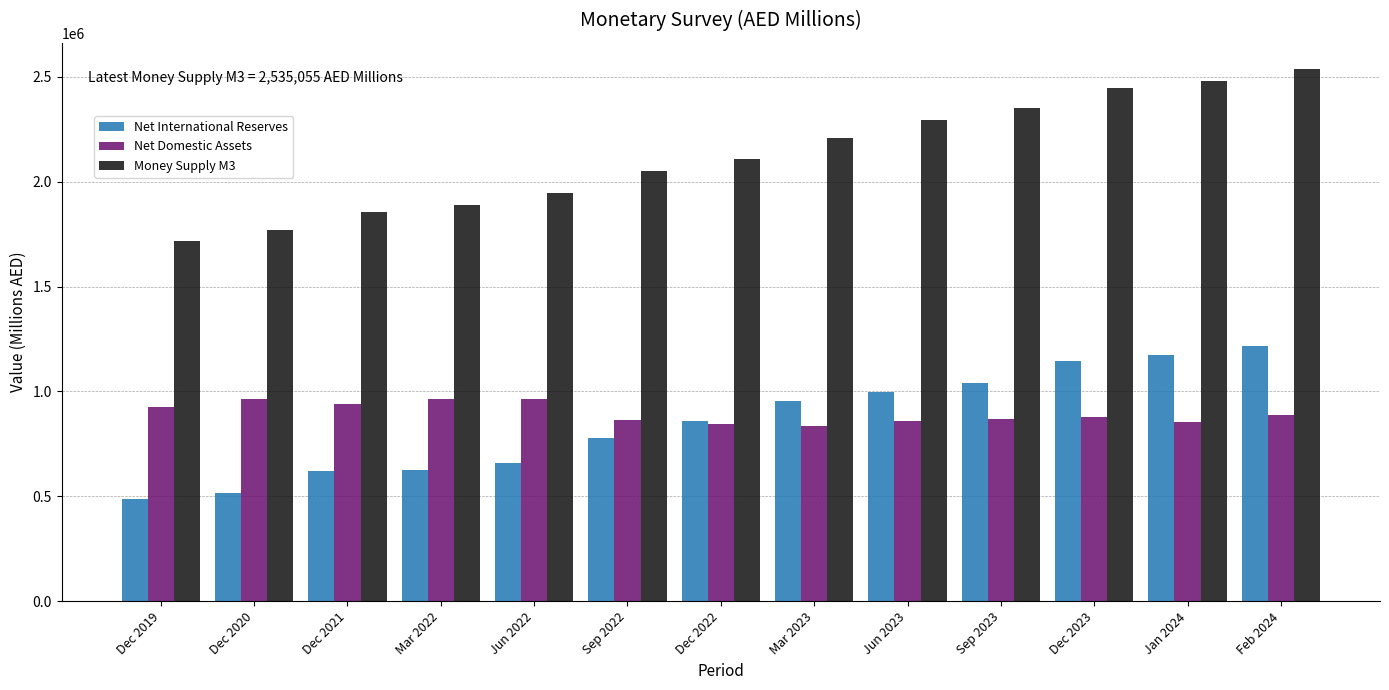

What is the approximate value of Net International Reserves at Sep 2023?

1038059